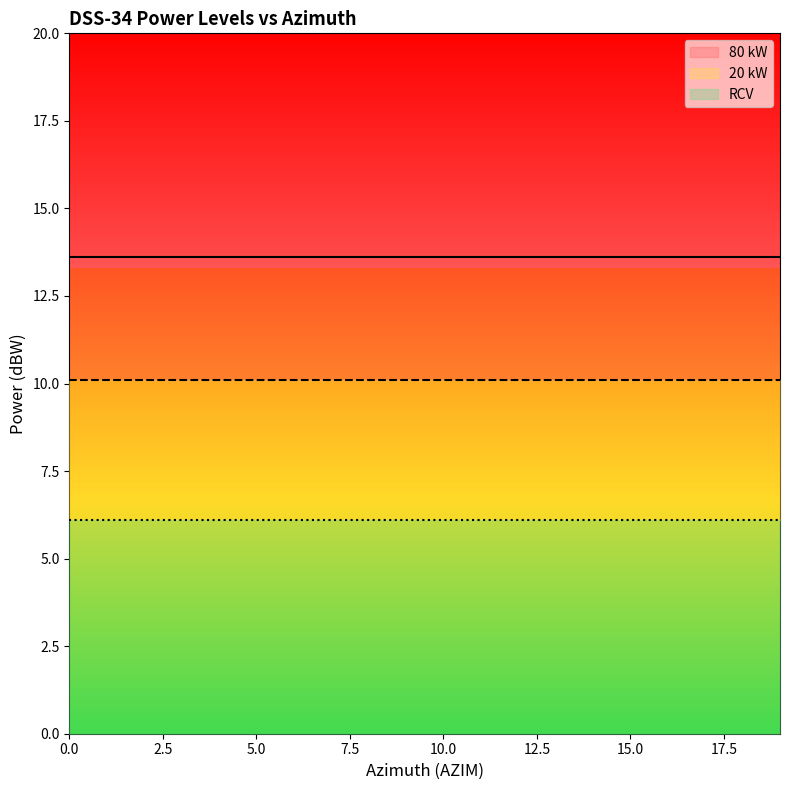

True or false: 80 kW and 20 kW intersect in this chart.

False